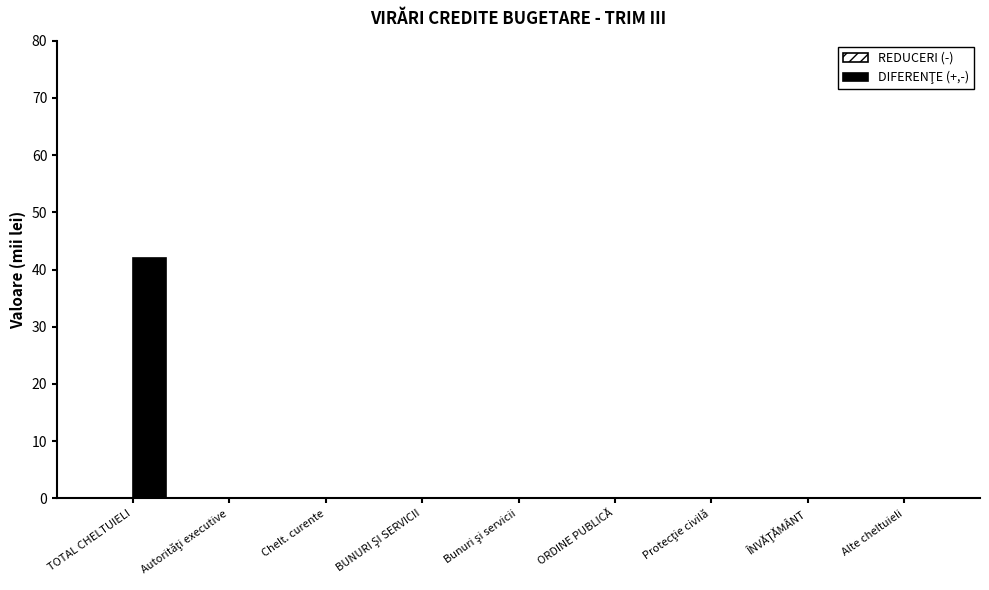

Which has a higher value, Chelt. curente or TOTAL CHELTUIELI?

TOTAL CHELTUIELI